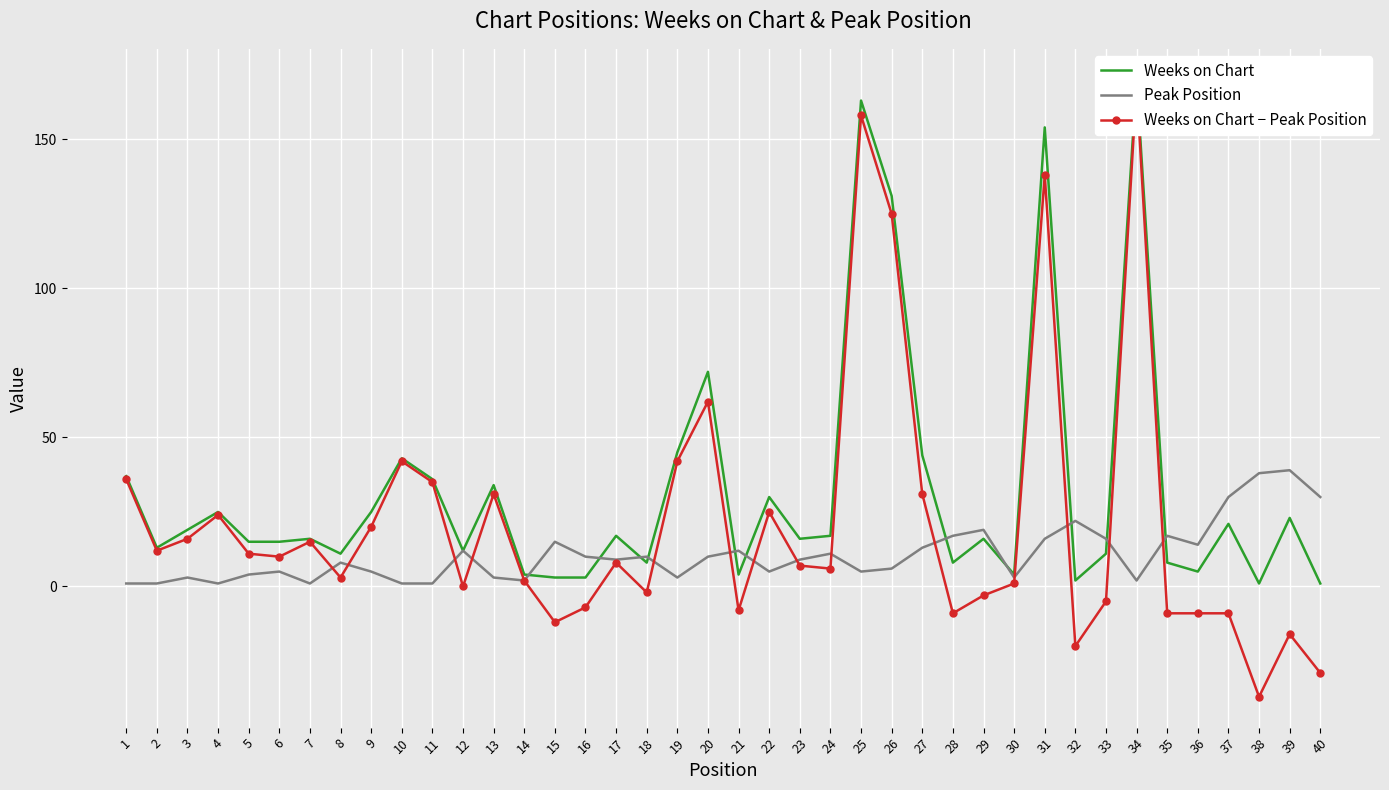

What are all the series names shown in the legend?

Weeks on Chart, Peak Position, Weeks on Chart − Peak Position